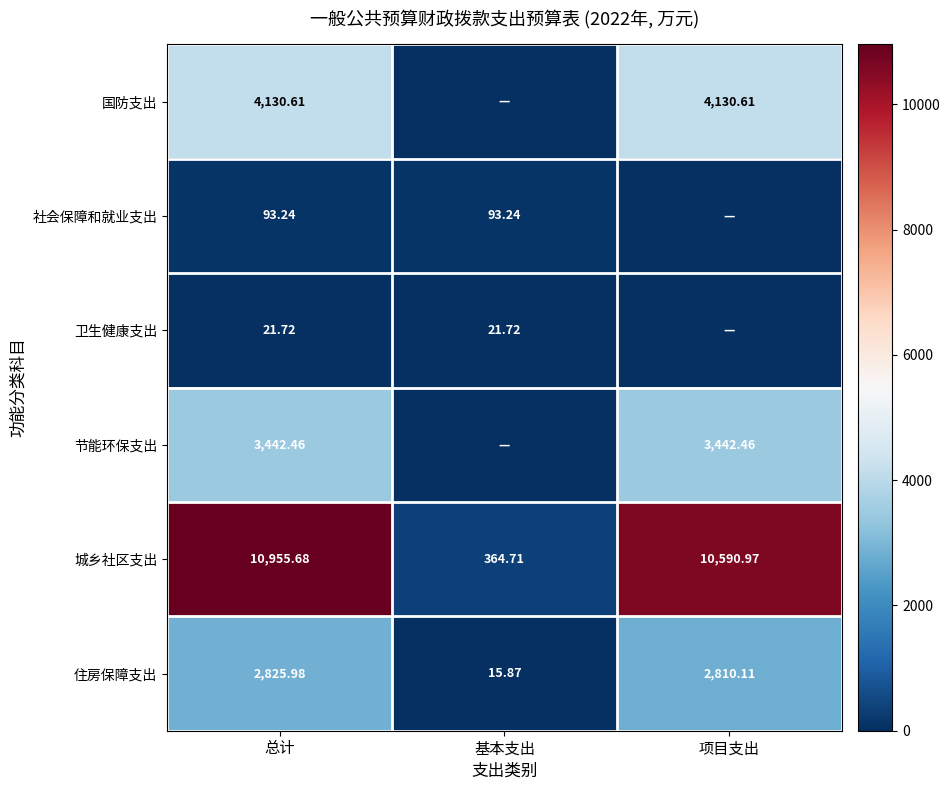

Where is 住房保障支出 nearest to the value 1420?

项目支出